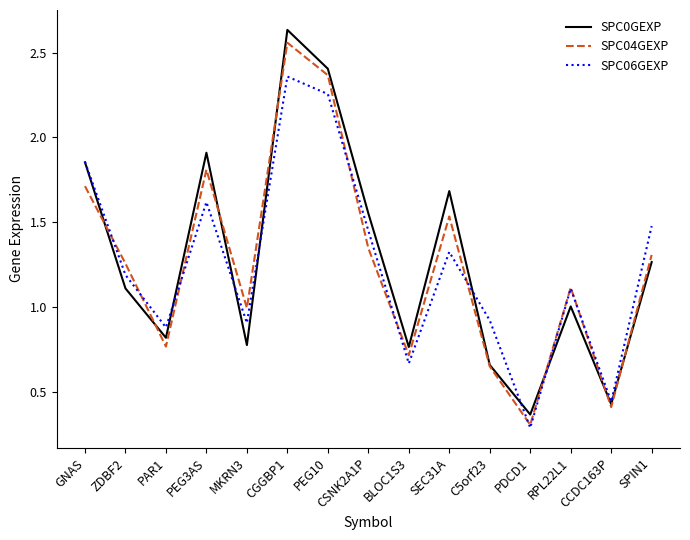

At which label does SPC06GEXP reach its peak?

CGGBP1